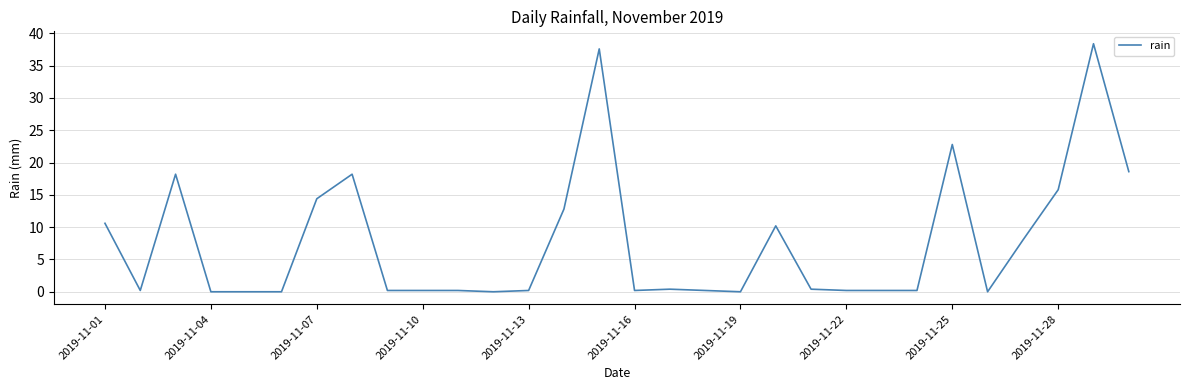

What is the greatest value displayed?

38.4